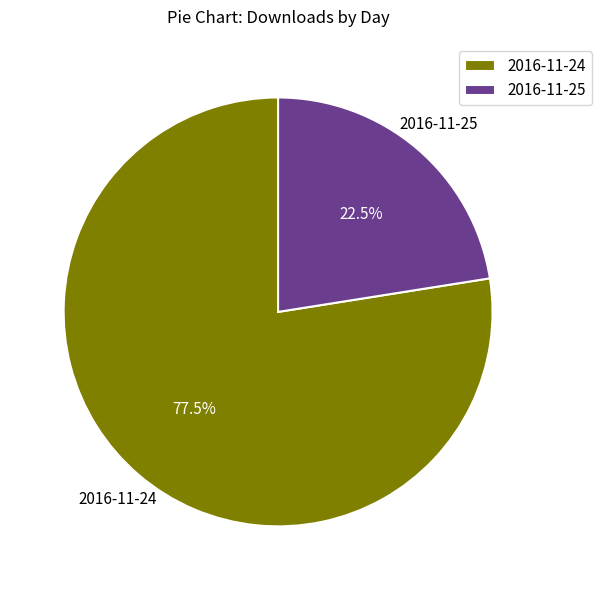

Do 2016-11-24 and 2016-11-25 together represent more than half of the pie?

Yes